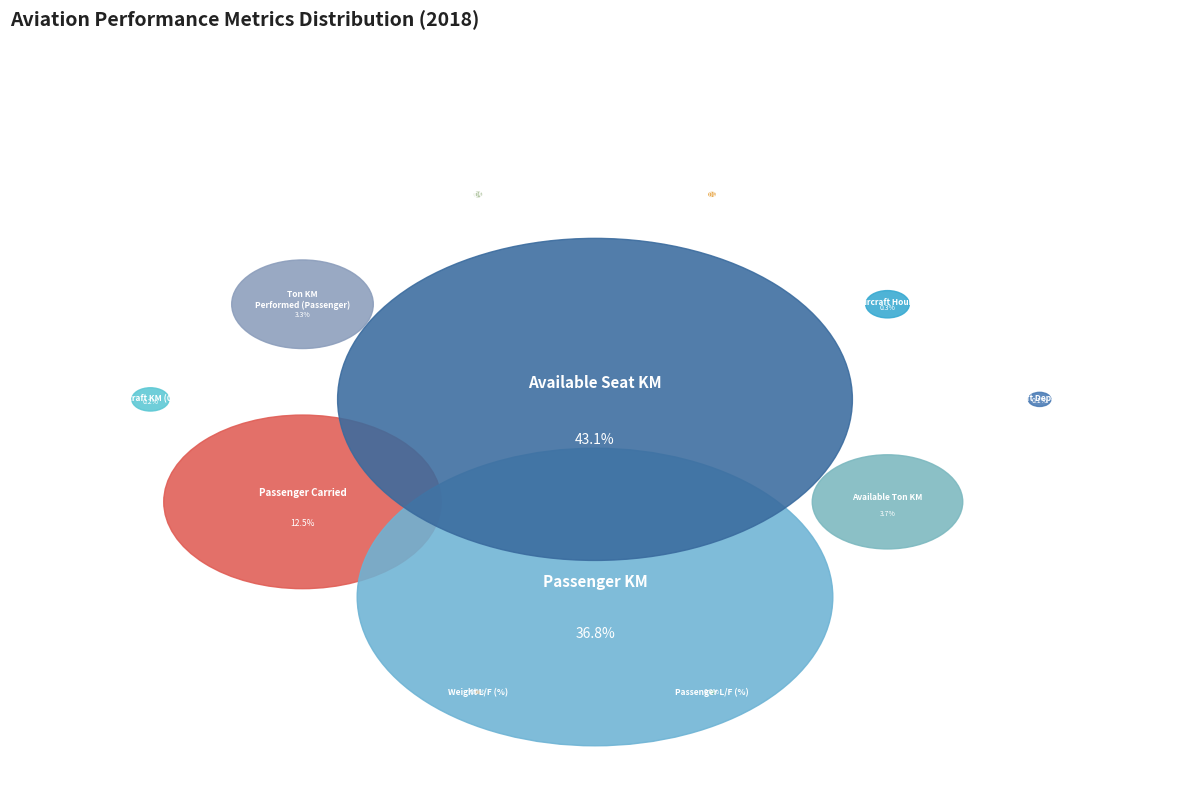

Is the sum of Weight L/F (%) and Aircraft Hours greater than half?

No